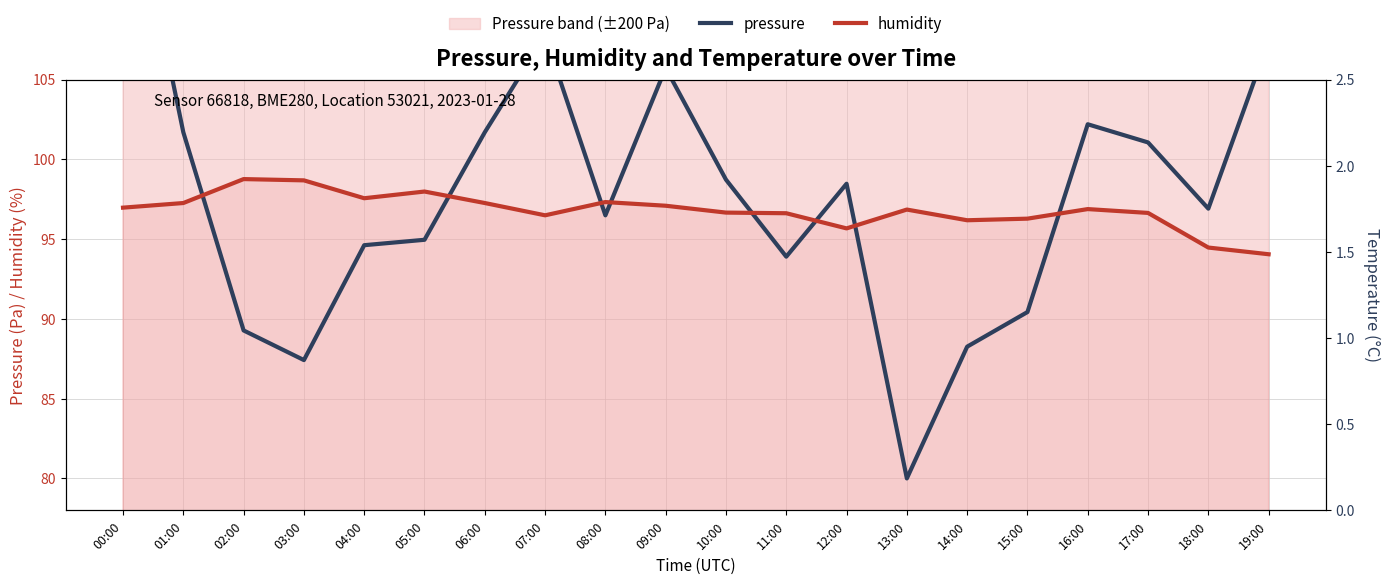

Reading left to right, list all the values displayed in this chart.

pressure: 120.0	101.7	89.3	87.4	94.6	95.0	101.7	107.8	96.5	105.7	98.7	93.9	98.5	80.0	88.3	90.4	102.2	101.1	96.9	107.4
humidity: 97.0	97.3	98.8	98.7	97.6	98.0	97.3	96.5	97.3	97.1	96.7	96.6	95.7	96.8	96.2	96.3	96.9	96.6	94.5	94.0